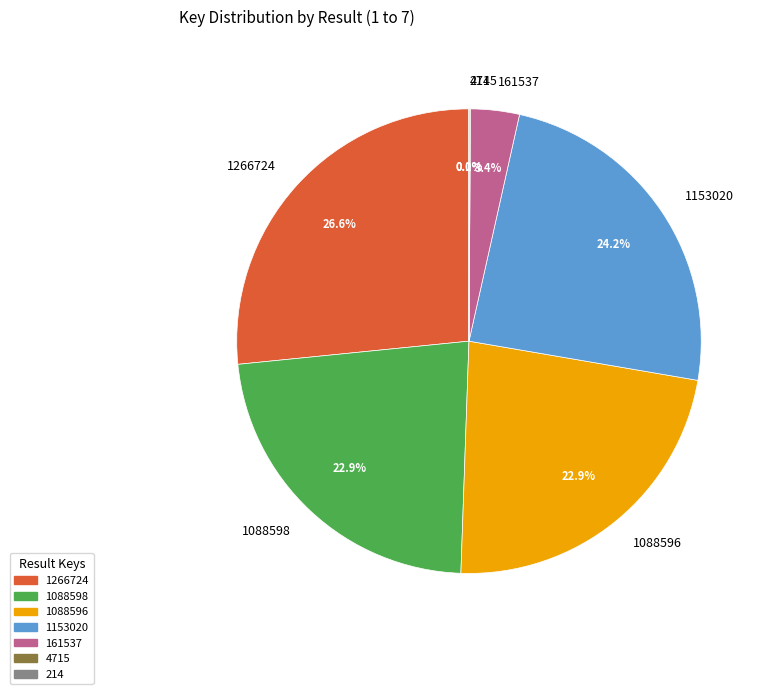

What percentage is NOT represented by 1088596?

77.1%